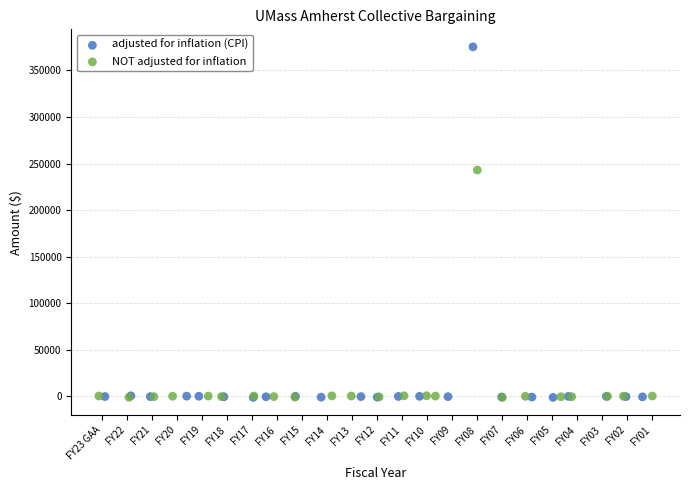

Which series has the largest Y range (max minus min)?

adjusted for inflation (CPI)